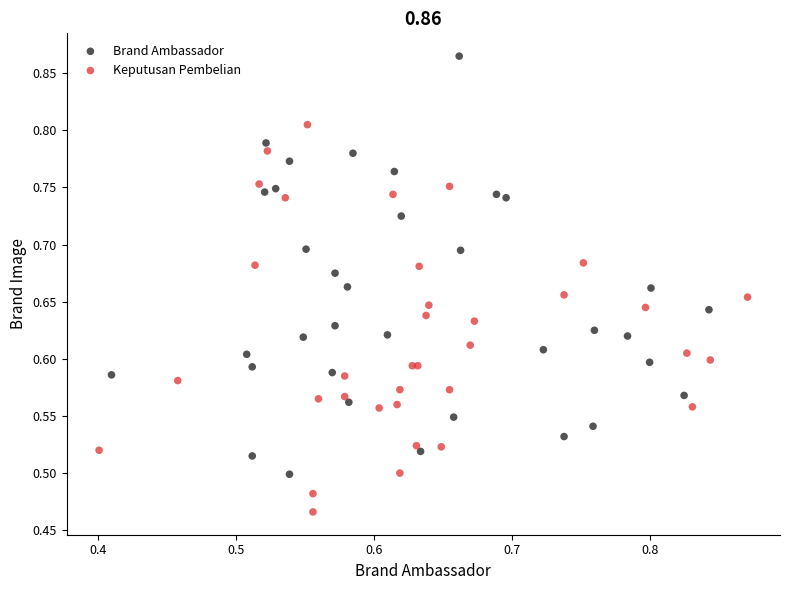

Which series contains the lowest Y value?

Keputusan Pembelian